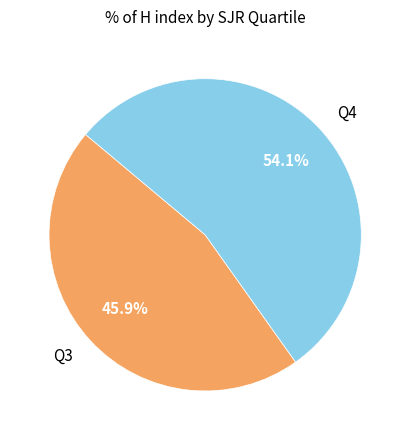

Does Q4 account for over 50% of the chart?

Yes